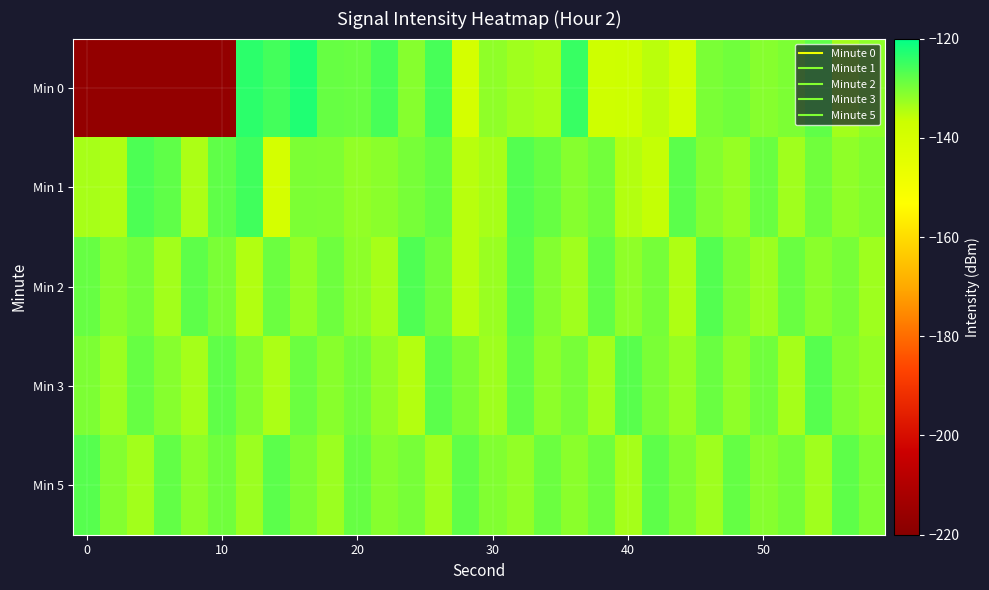

What is the smallest value displayed?

-217.1